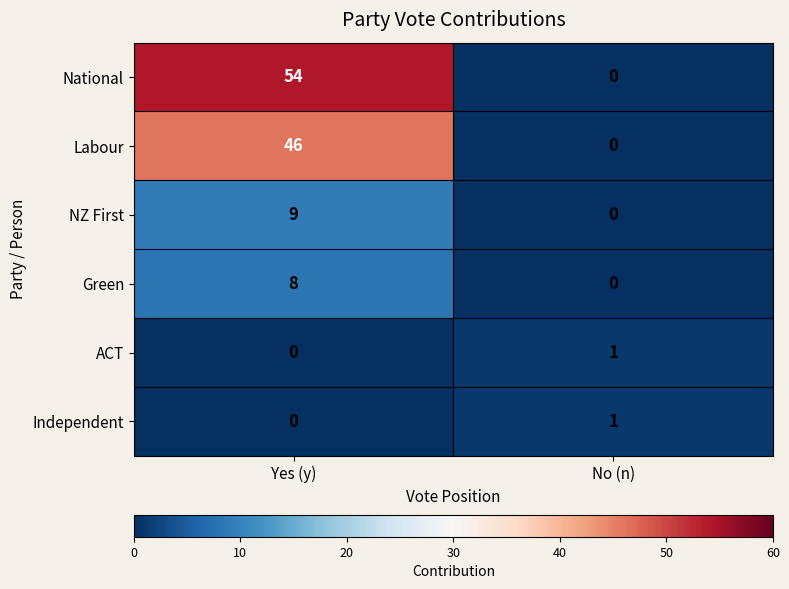

How many data points does each series have?

2